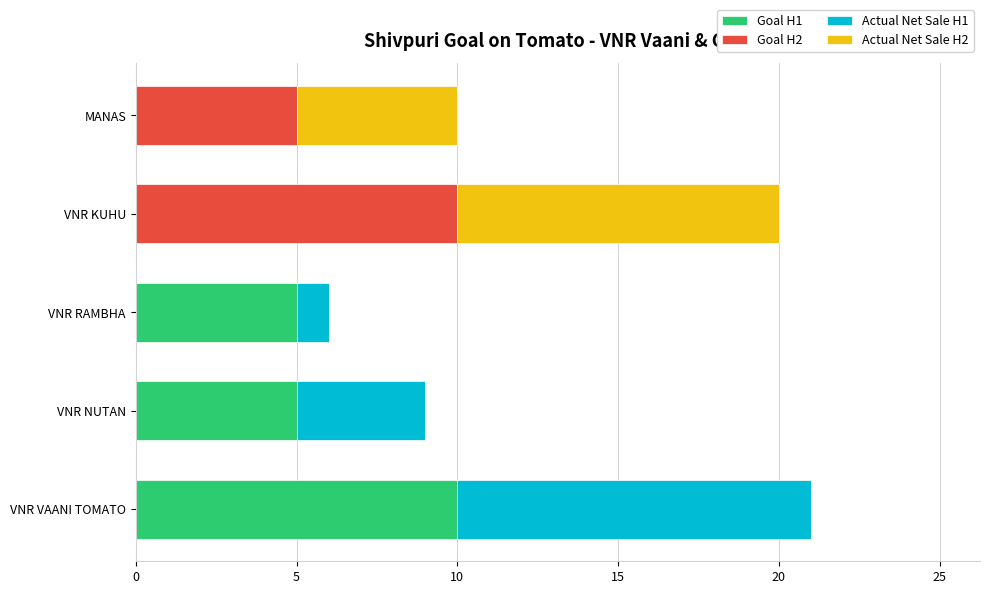

The value of Goal H1 at VNR KUHU is 4. True or false?

False